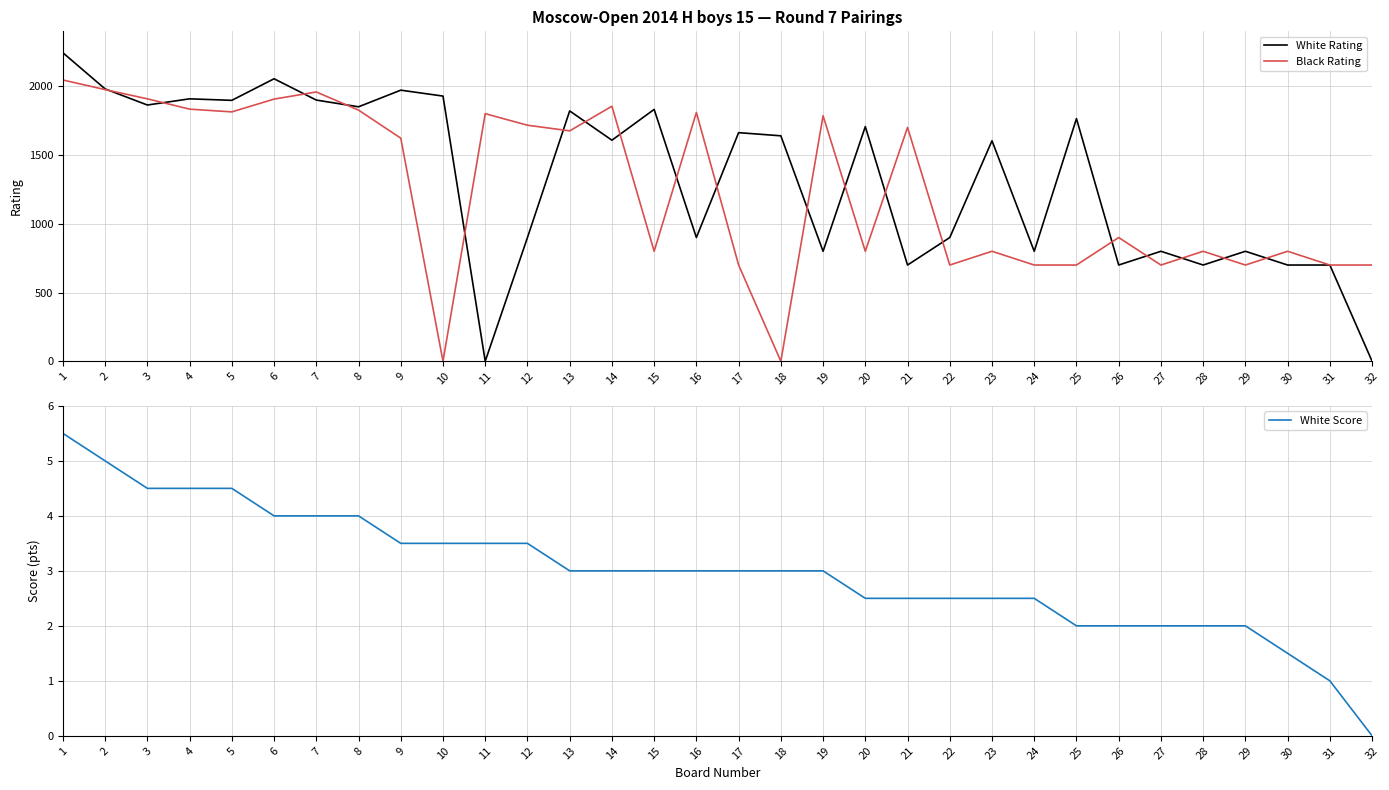

How many lines are shown in the chart?

3